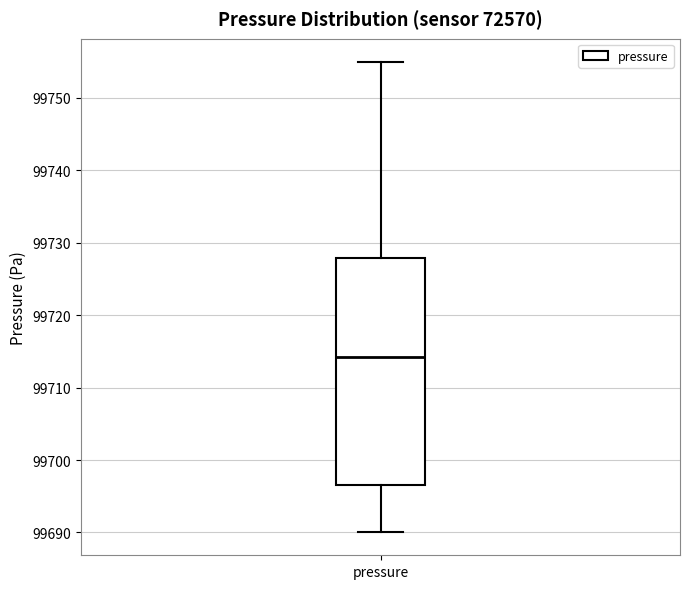

Where does the upper whisker of the box for pressure end on the y-axis? The values are not printed on the chart, so give them approximately, as read against the axis.

99755